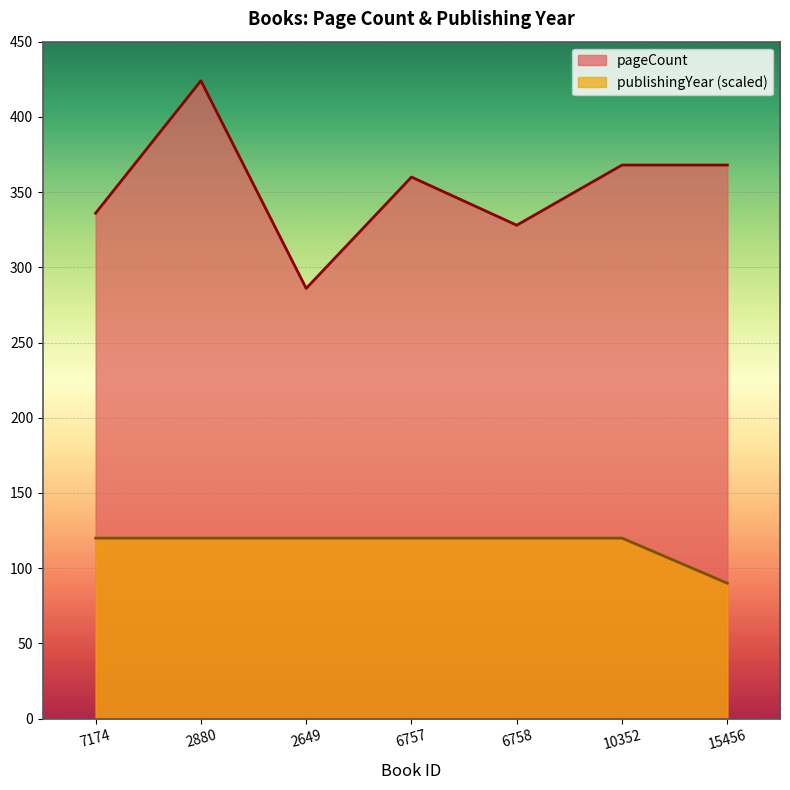

Rank the series by their average value, from highest to lowest.

pageCount, publishingYear (scaled)